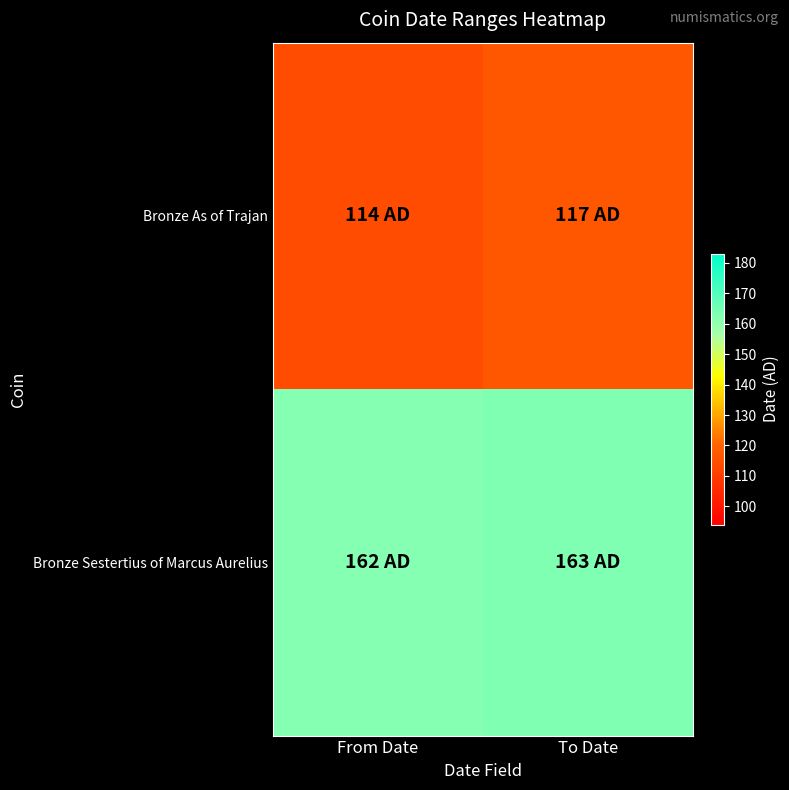

At how many categories does at least one series exceed 139?

2